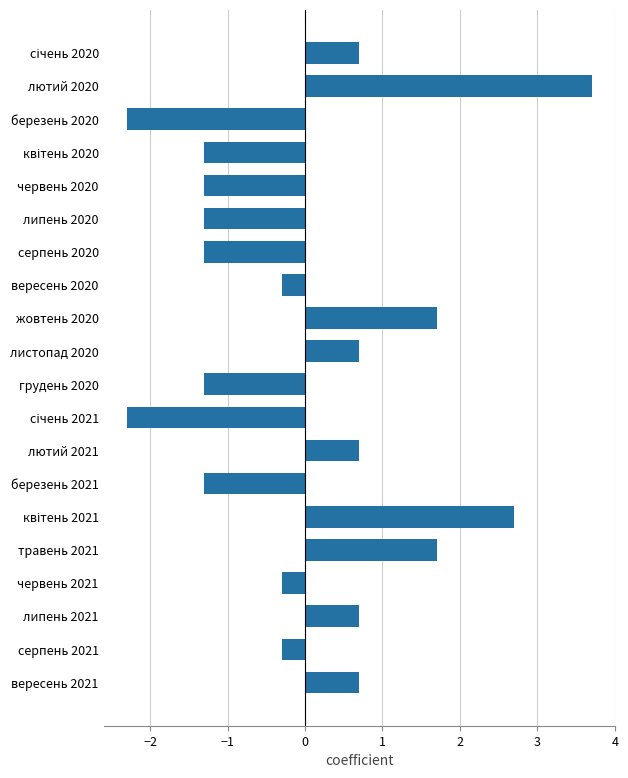

What is the greatest value displayed?

3.7